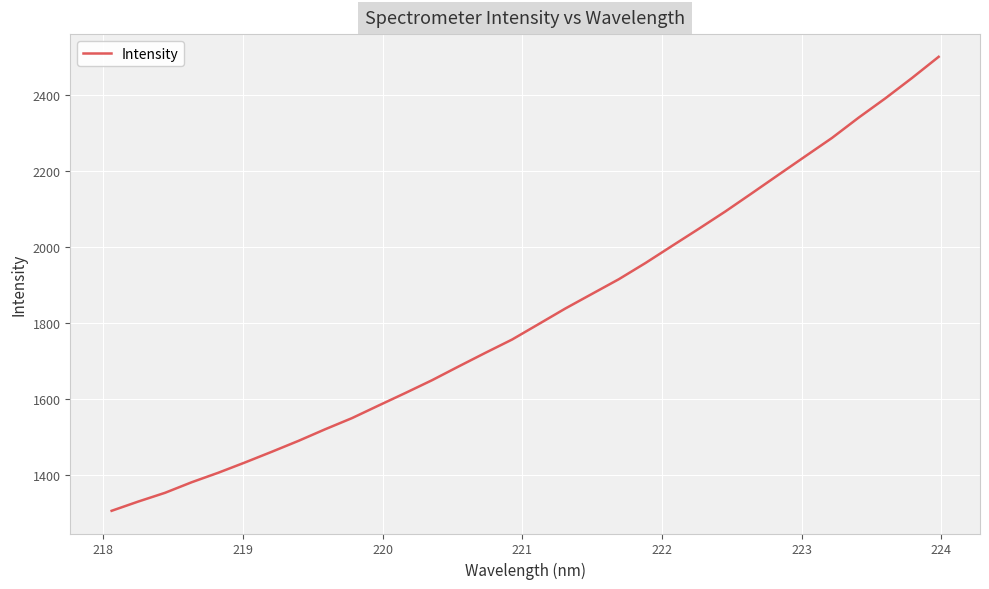

What is the difference between the maximum and minimum values?

1196.0